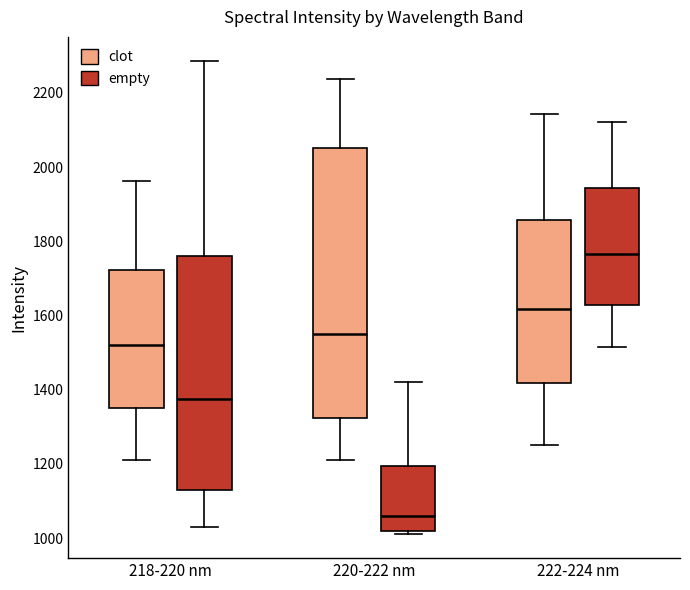

Reading left to right, read every box against the y-axis: the position of its median line, the range the box covers, and the ends of its whiskers. The values are not printed on the chart, so give them approximately, as read against the axis.

218-220 nm (clot): median 1520, box 1340 to 1720, whiskers 1220 to 1960
218-220 nm (empty): median 1380, box 1140 to 1760, whiskers 1040 to 2280
220-222 nm (clot): median 1560, box 1320 to 2060, whiskers 1220 to 2240
220-222 nm (empty): median 1060, box 1020 to 1200, whiskers 1020 (just below the box's lower edge) to 1420
222-224 nm (clot): median 1620, box 1420 to 1860, whiskers 1260 to 2140
222-224 nm (empty): median 1760, box 1620 to 1940, whiskers 1520 to 2120